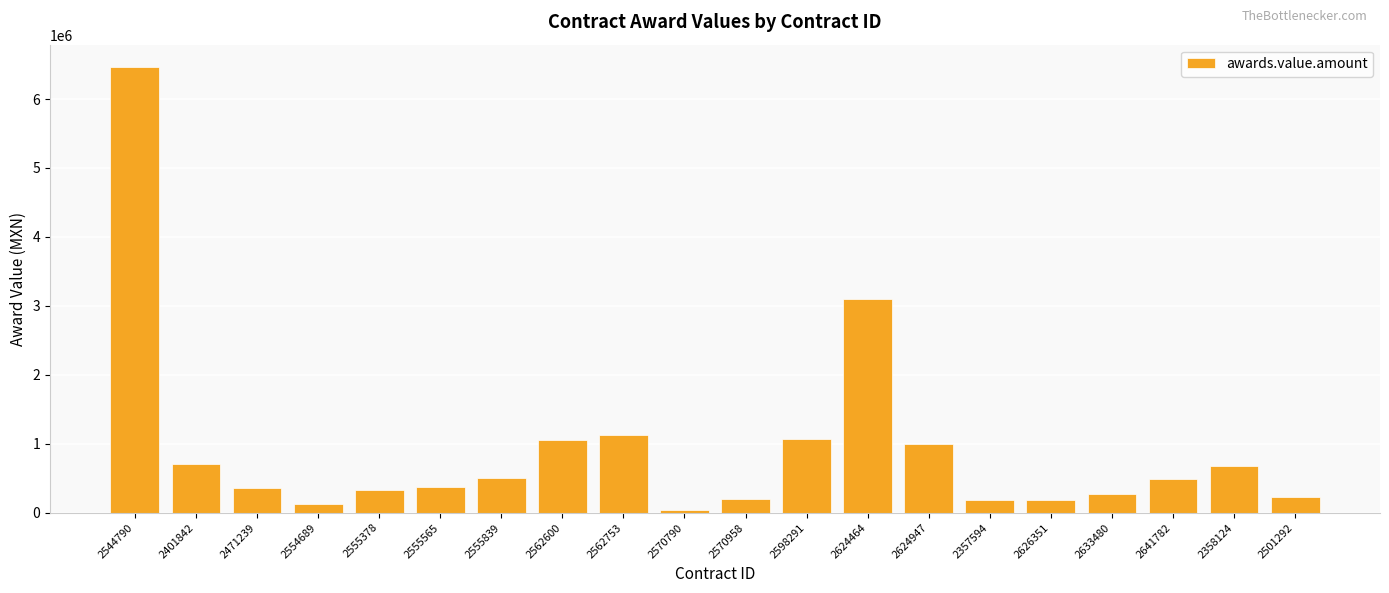

What is the value of the 6th bar from the left?

368998.1